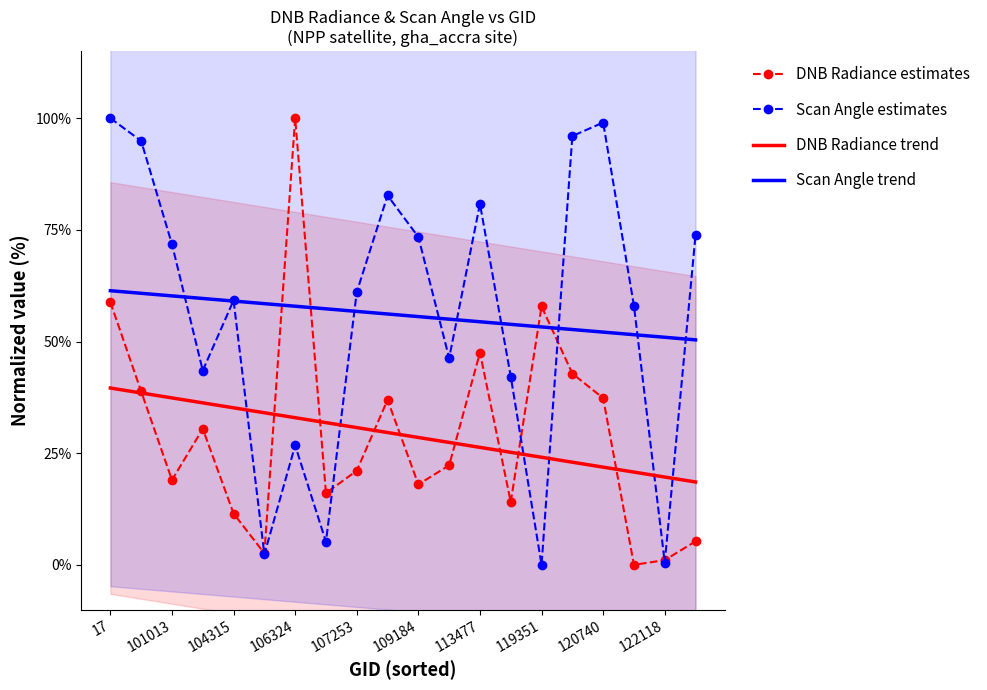

The value of Scan Angle estimates at 11 is 0.5. True or false?

True